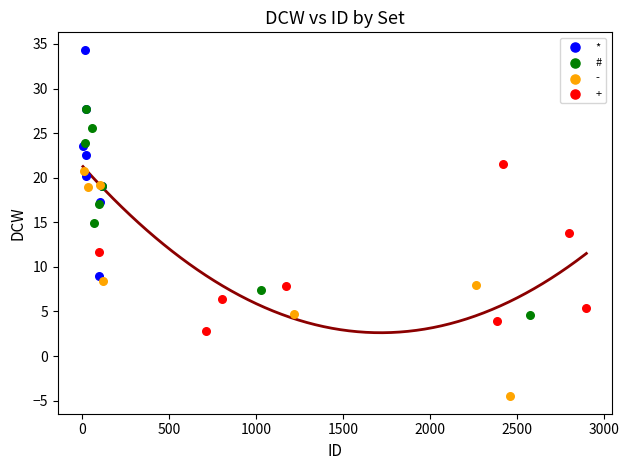

Which series reaches the minimum Y coordinate?

-